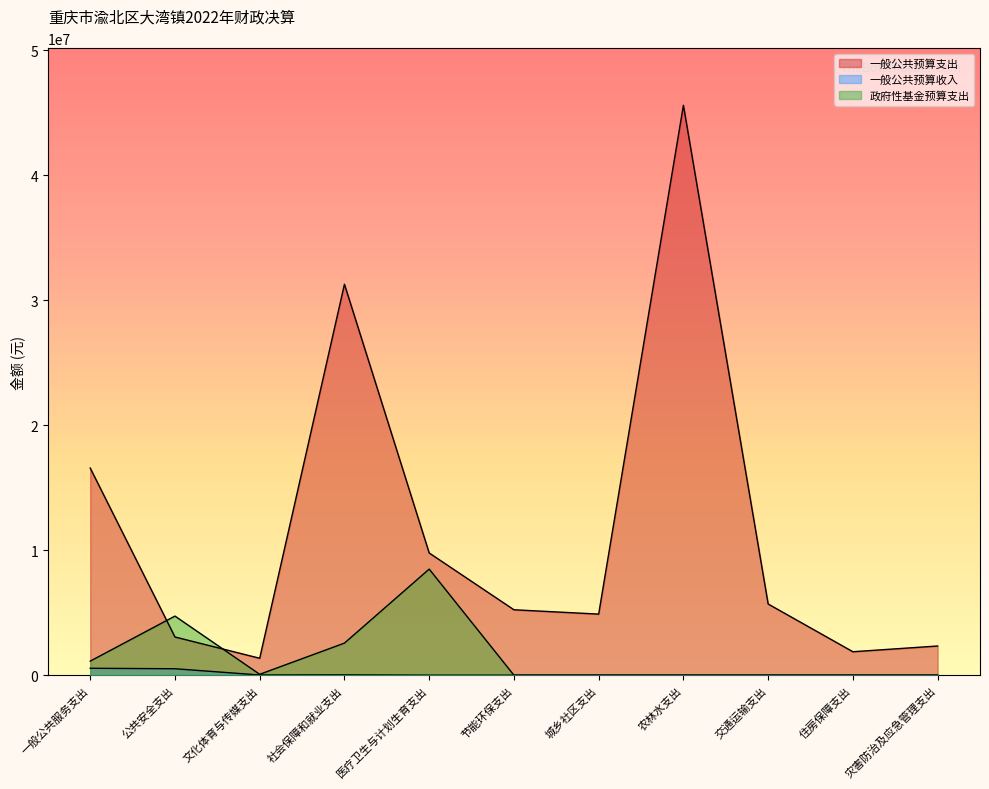

What is the difference between the highest and lowest values at 文化体育与传媒支出?

1339517.9